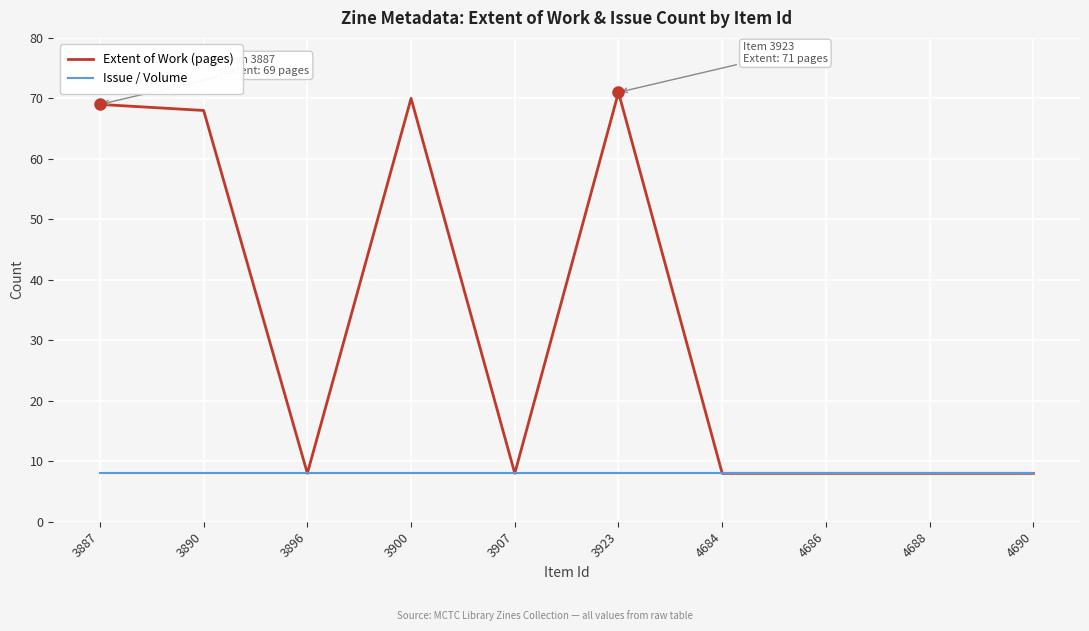

List the series in order of their overall mean, lowest first.

Issue / Volume, Extent of Work (pages)